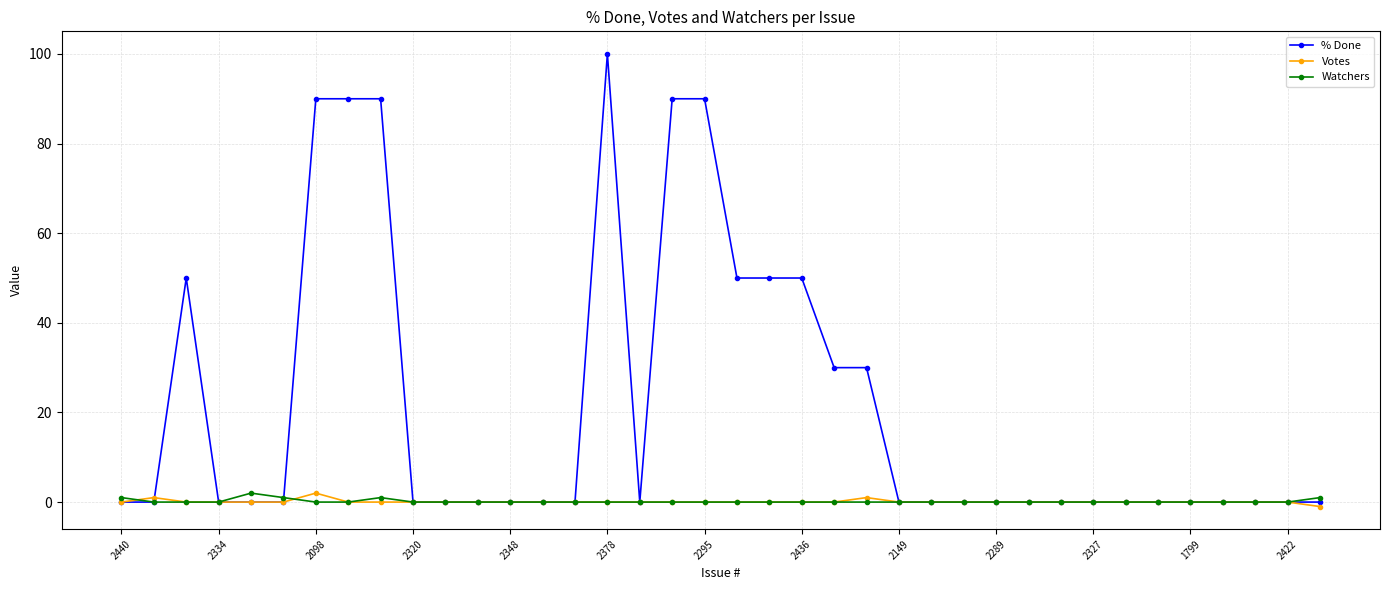

What is the maximum value shown in the chart?

100